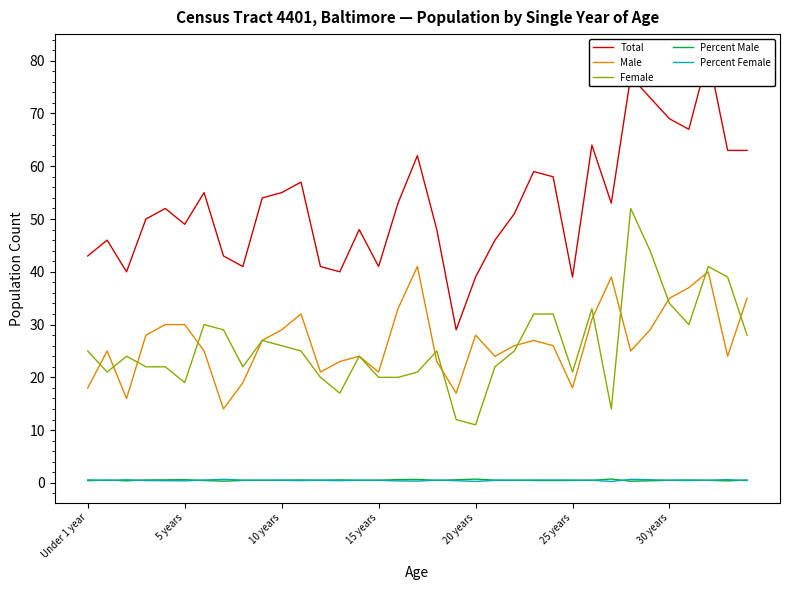

What is the total value across all series at 24?

117.0